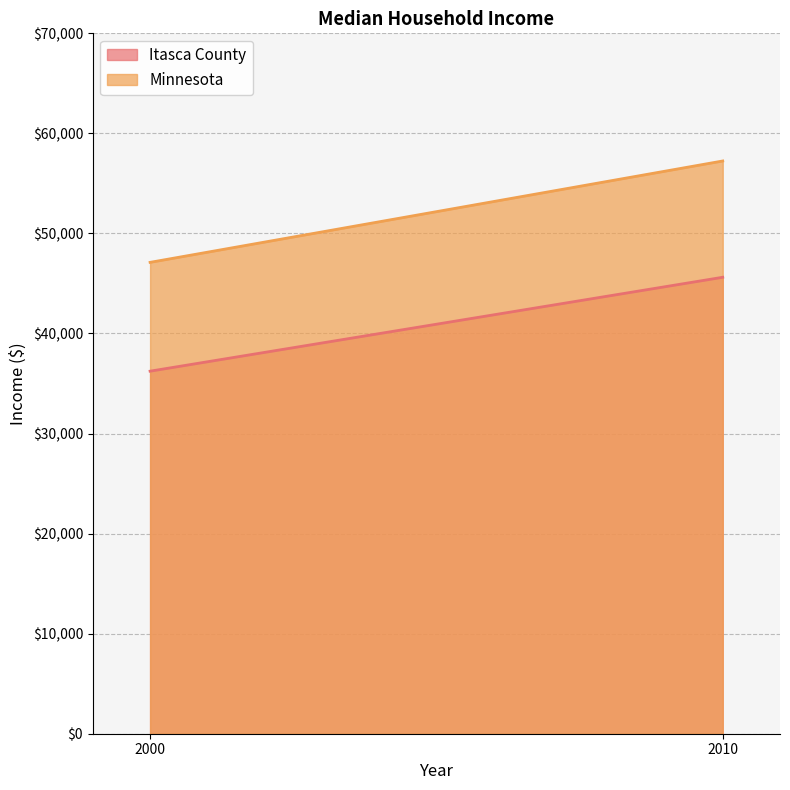

How many Minnesota values are between 47111 and 57243?

2